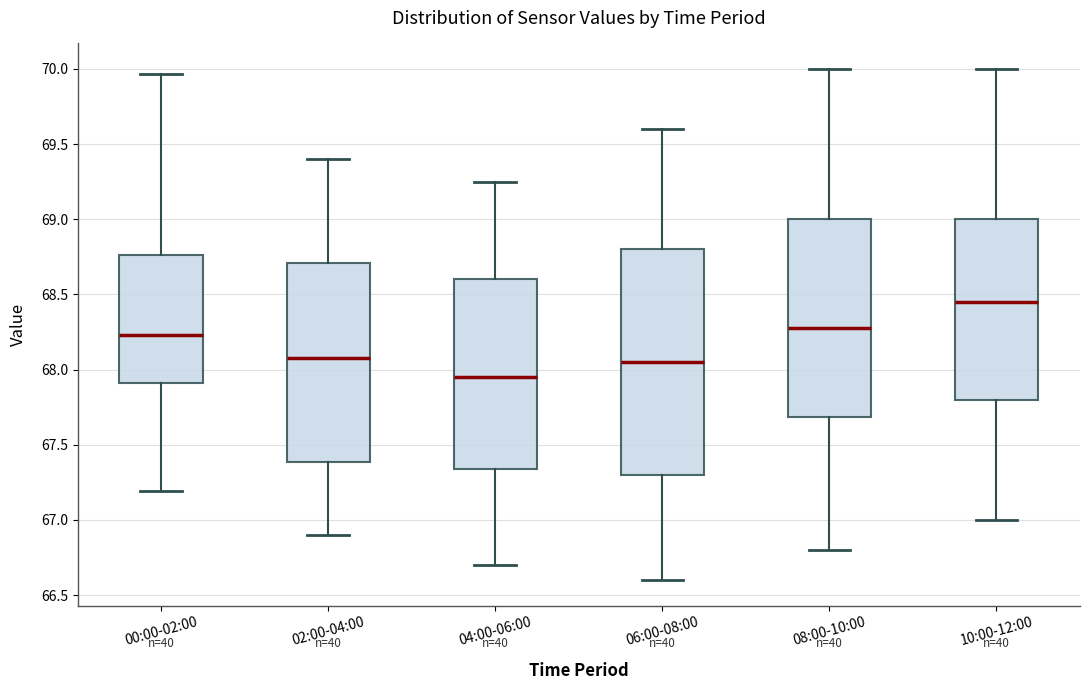

Comparing the boxes themselves (not the whiskers), which one is the tallest?

06:00-08:00